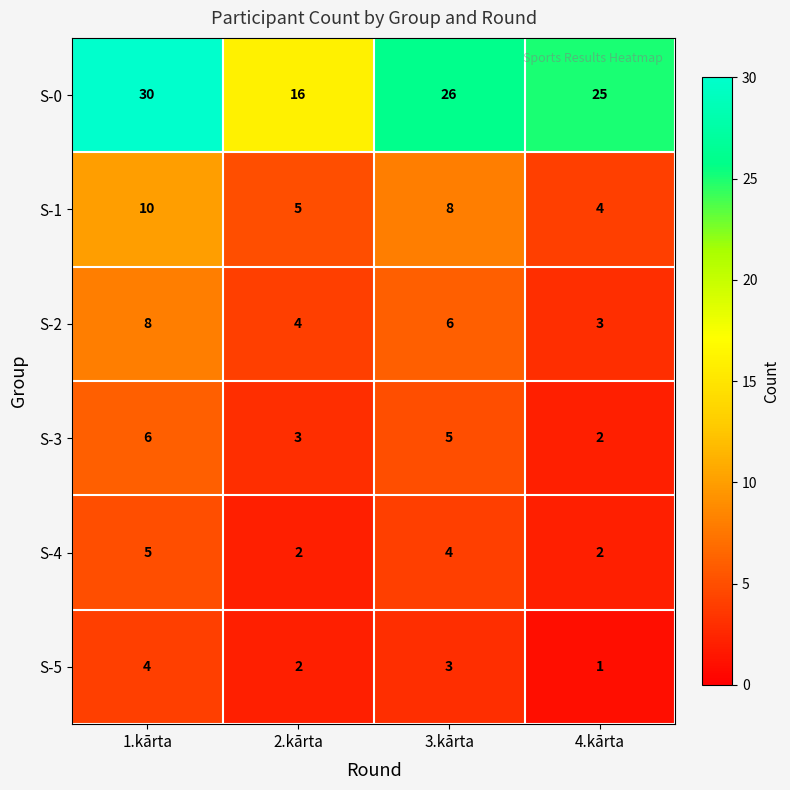

Count the number of categories in the chart.

4